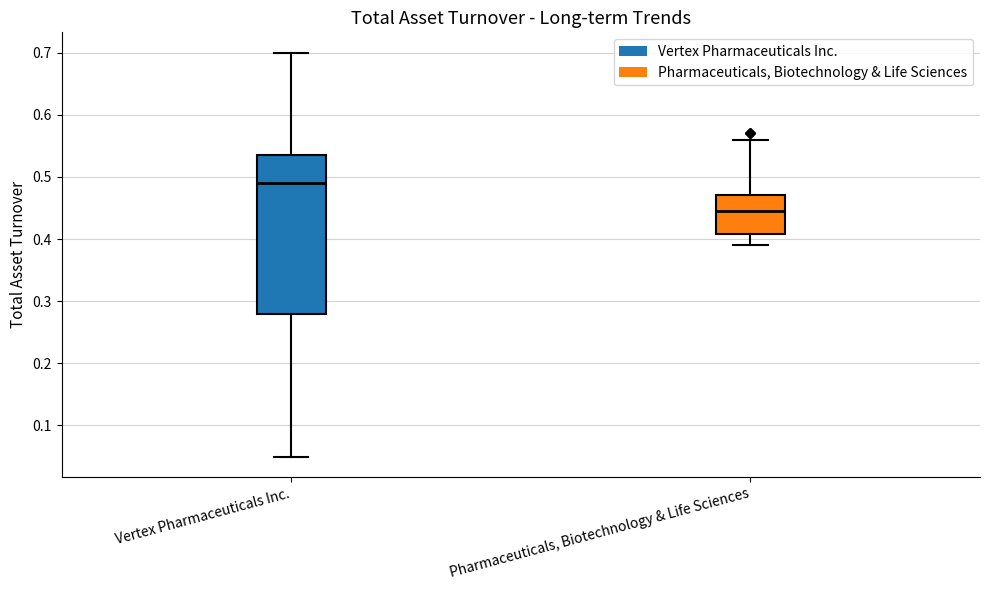

Which box has the lowest median line?

Pharmaceuticals, Biotechnology & Life Sciences